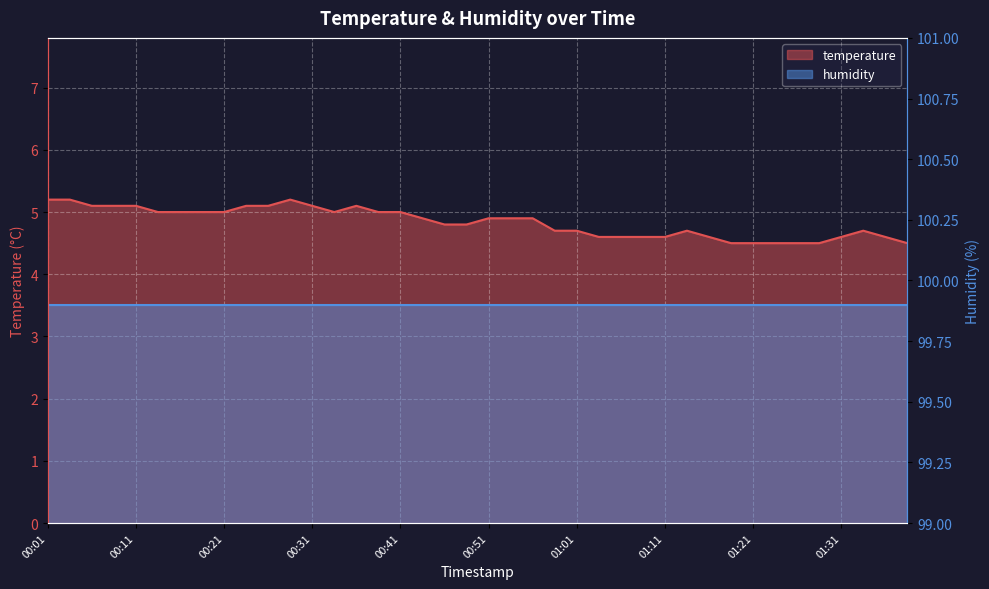

What is the label of the 14th point from the left?

00:33